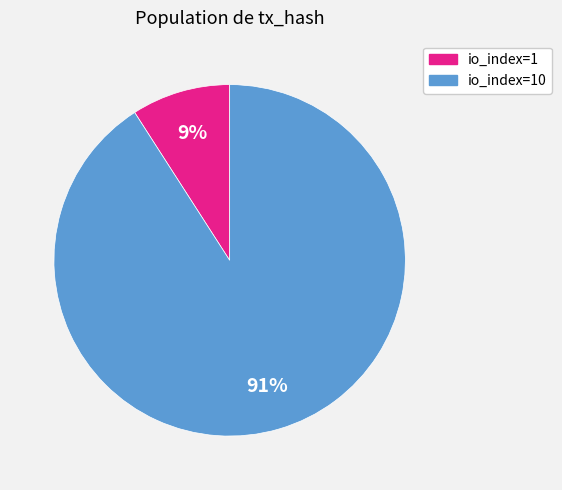

Is there any slice that represents more than half of the pie?

Yes